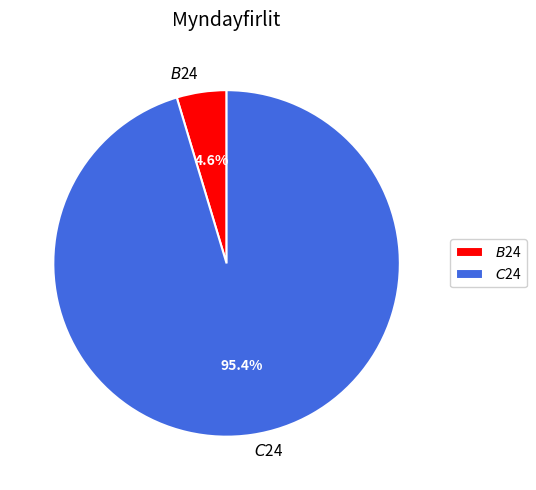

Is there a majority slice in this chart?

Yes